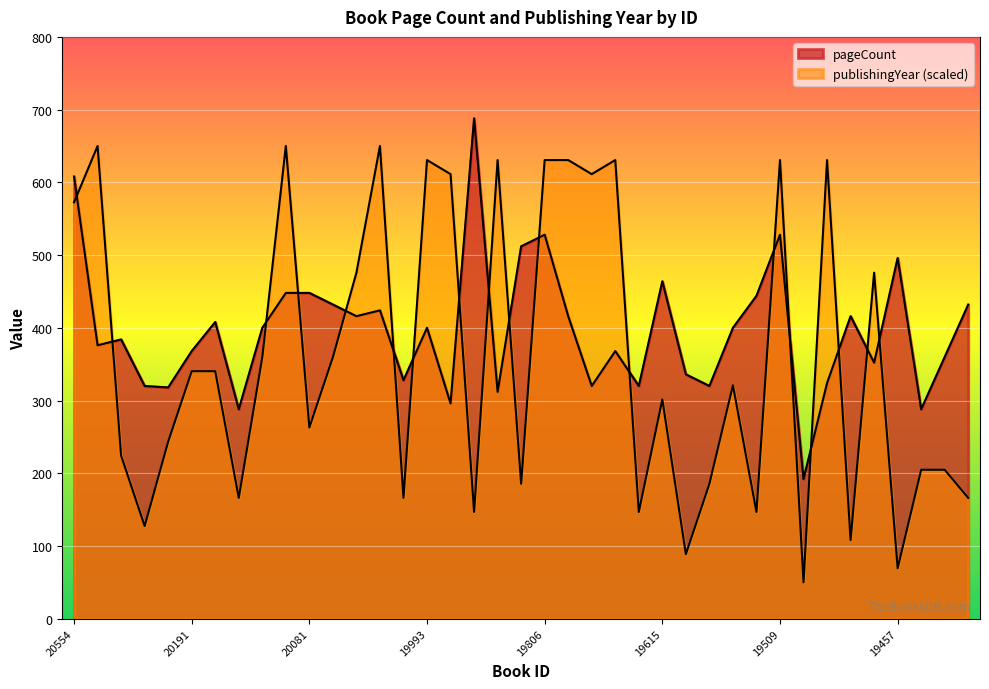

What is the spread (max minus min) of values at 19875?

318.6